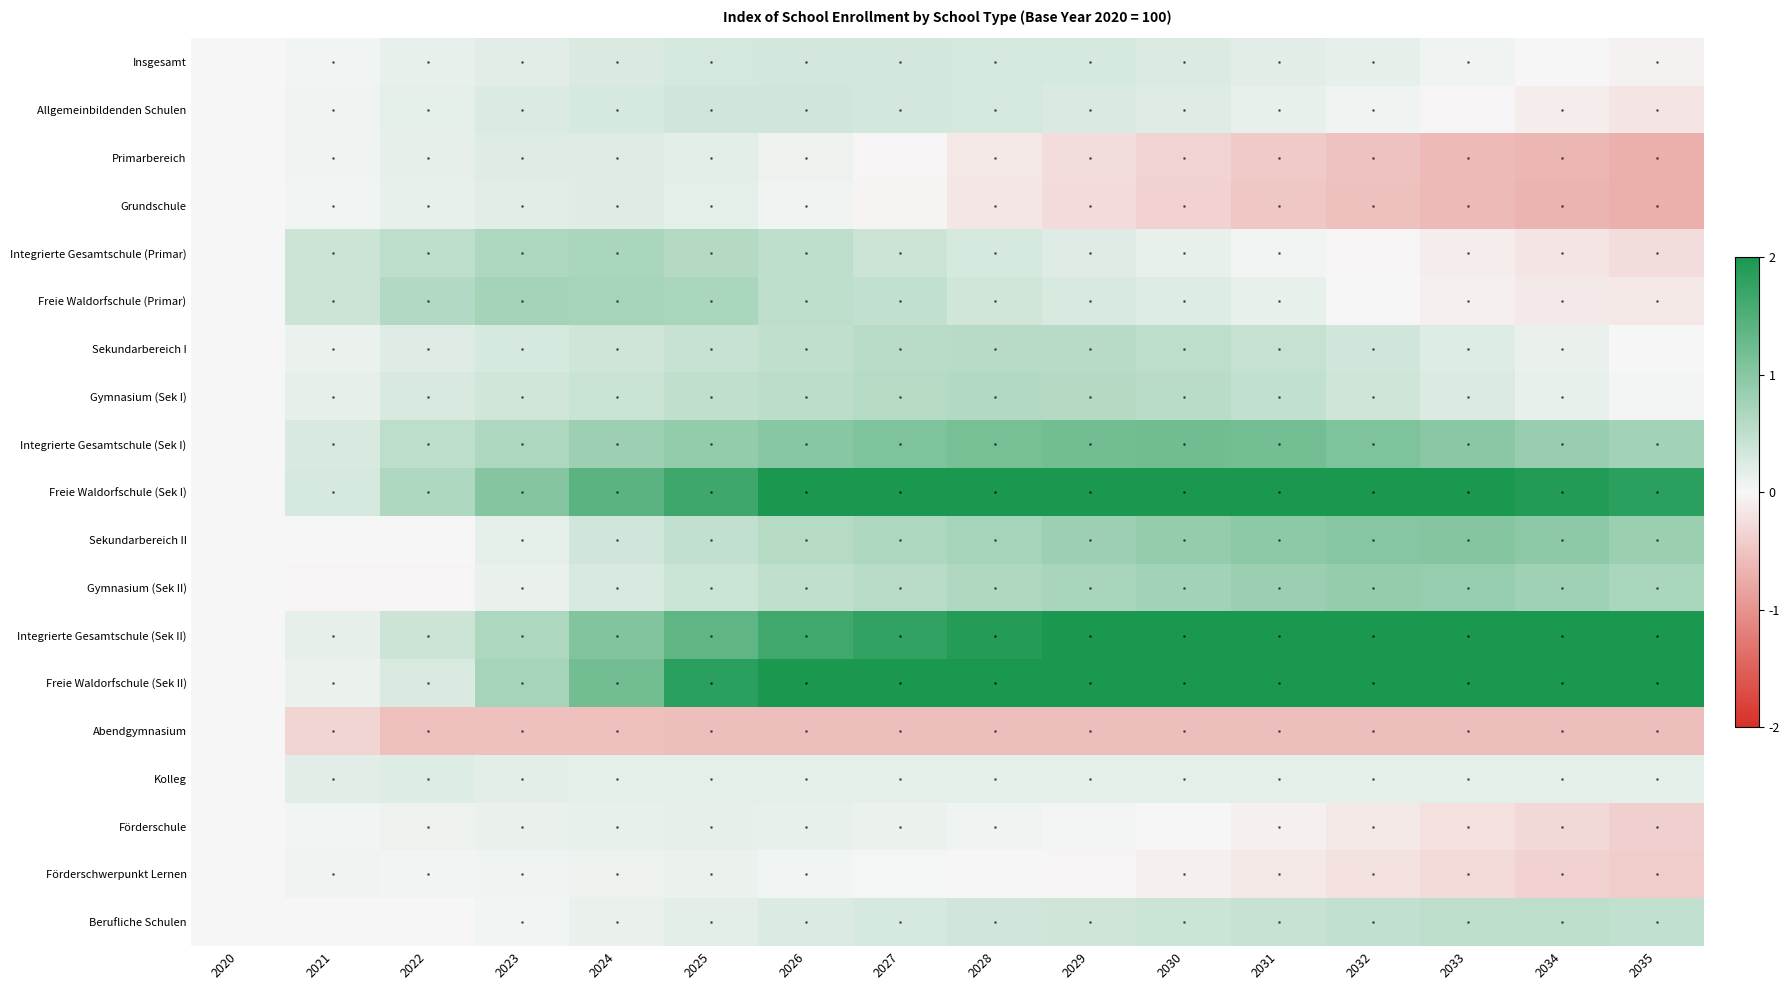

What is the difference between the highest and lowest values at 2030?

2.6